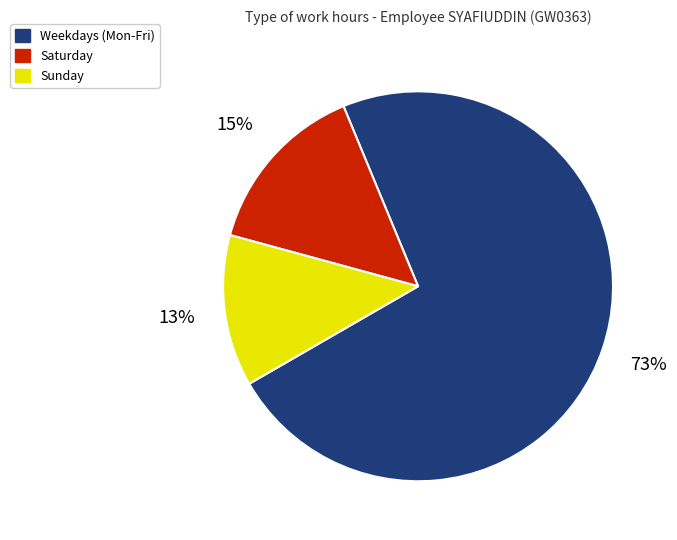

What percentage is the Sunday slice, to the nearest percent?

13%